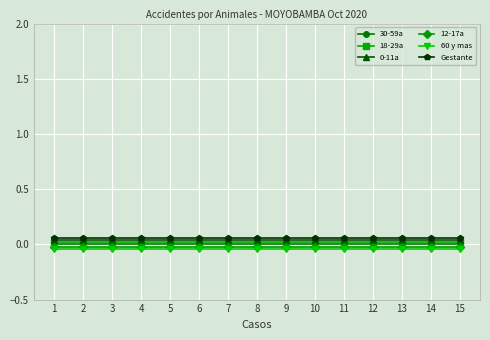

True or false: 18-29a and 12-17a cross at least once.

False